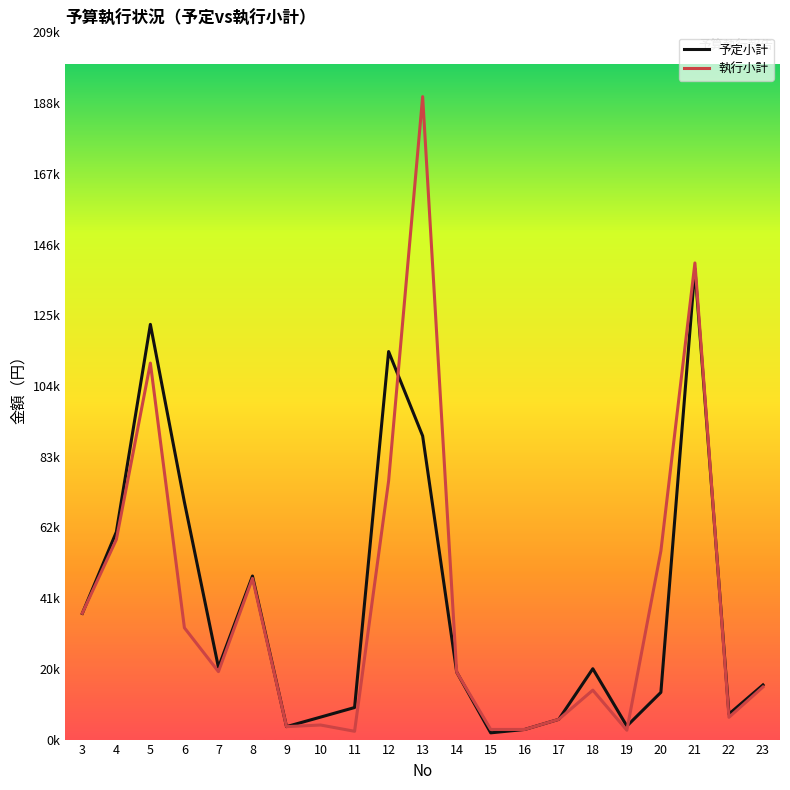

Reading left to right, list all the values displayed in this chart.

予定小計: 3=37400	4=61540	5=123080	6=70380	7=21400	8=48480	9=3840	10=6660	11=9500	12=115020	13=90000	14=20000	15=2000	16=3000	17=6000	18=21000	19=4000	20=14000	21=139549	22=7560	23=16200
執行小計: 3=37460	4=59300	5=111600	6=33133	7=20140	8=47780	9=3840	10=4320	11=2460	12=76680	13=190585	14=20000	15=3000	16=3000	17=6000	18=14652	19=2772	20=55901	21=141285	22=6600	23=15600